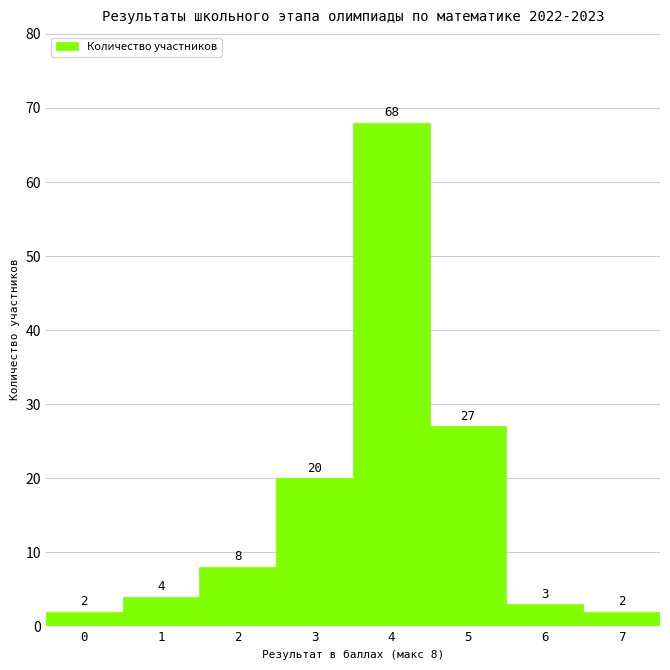

Reading right to left, extract all data points from this chart.

2	3	27	68	20	8	4	2